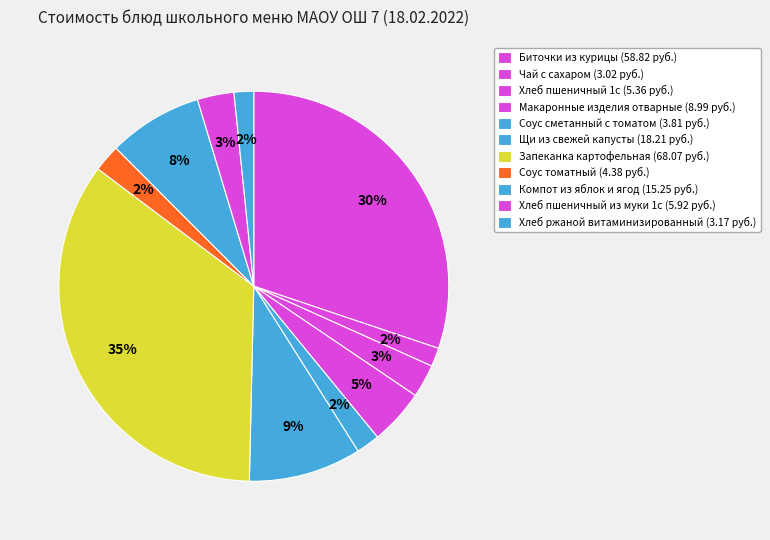

How many slices are in this pie chart?

11